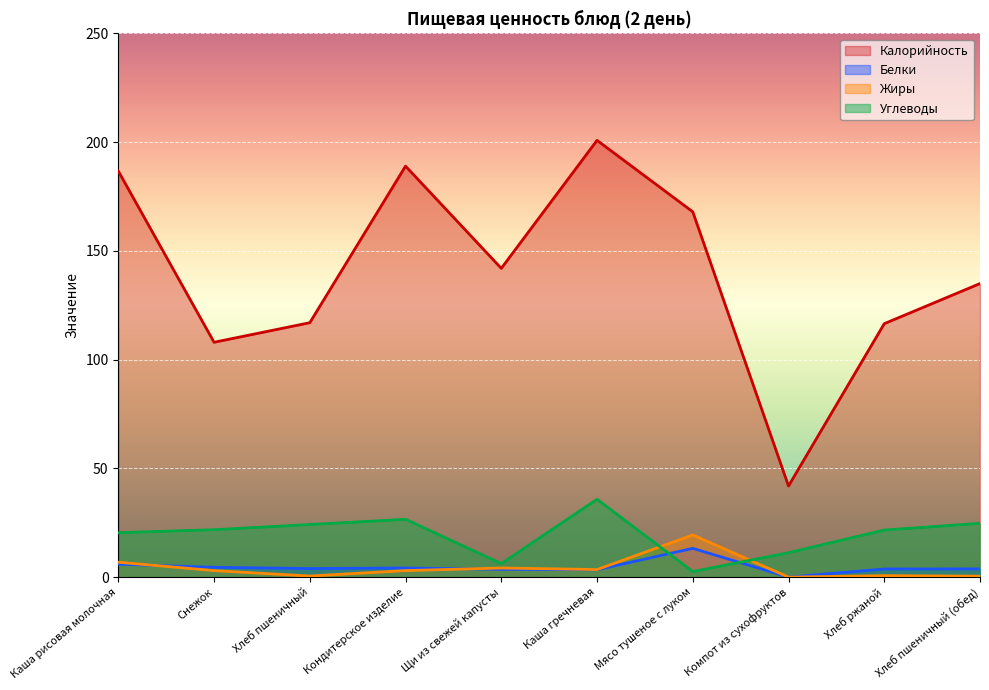

Which series has the largest total across all categories?

Калорийность